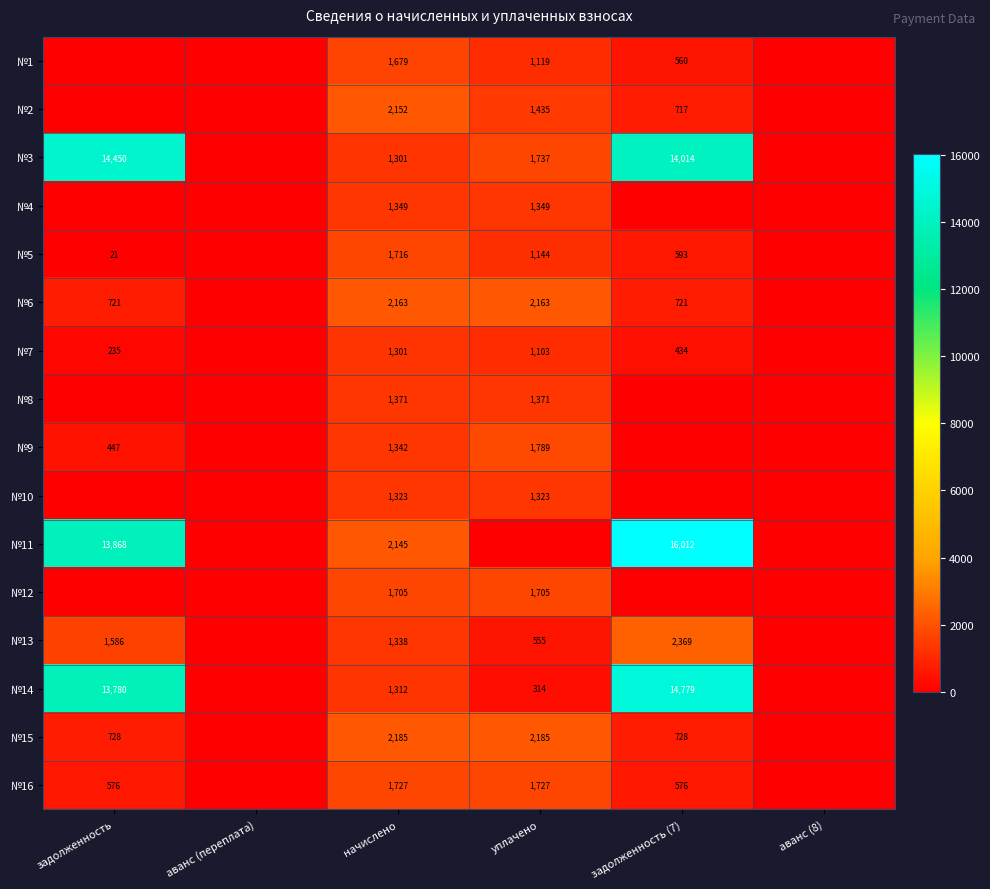

Is it true that №12 equals 1705 at начислено?

True